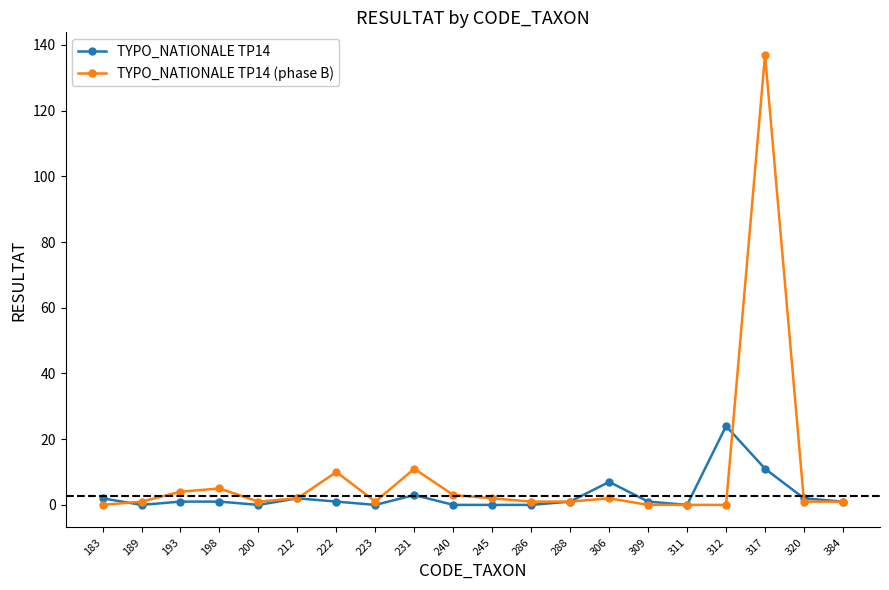

List the series in order of their overall mean, highest first.

TYPO_NATIONALE TP14 (phase B), TYPO_NATIONALE TP14